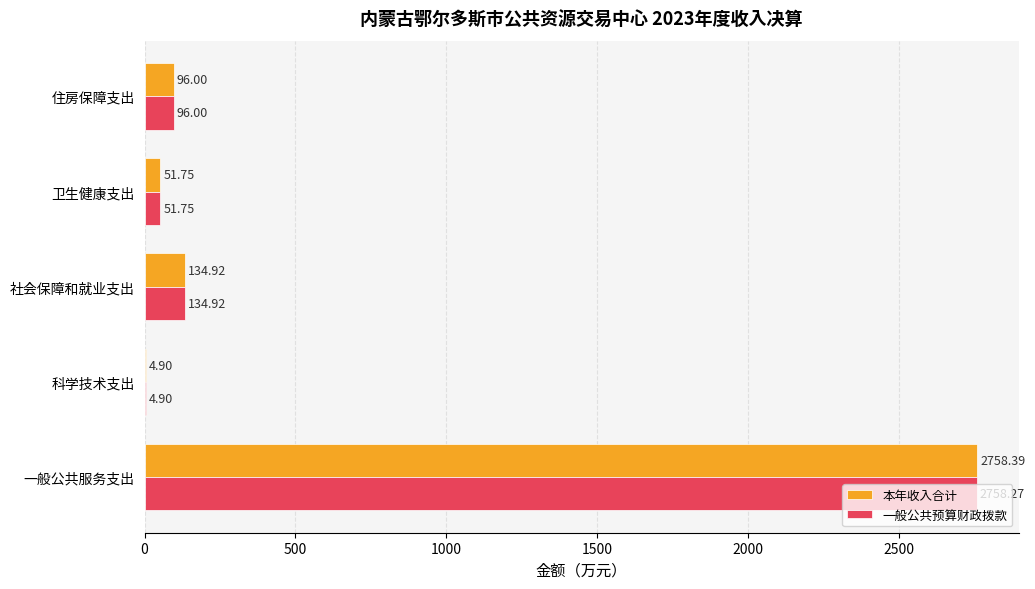

At which label does 一般公共预算财政拨款 reach its peak?

一般公共服务支出